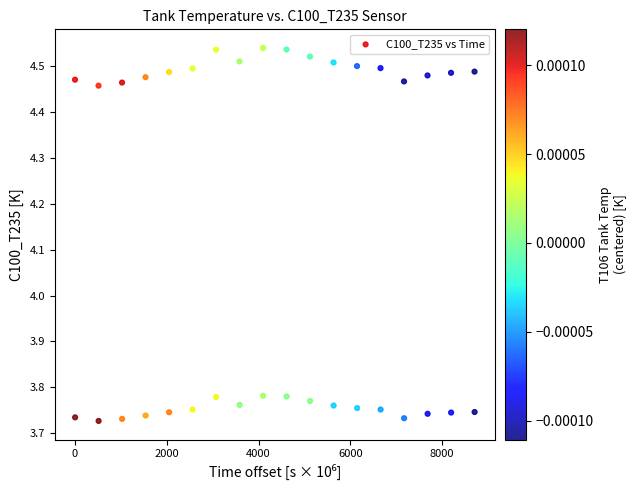

What is the range of X values (max minus min)?

8706.0